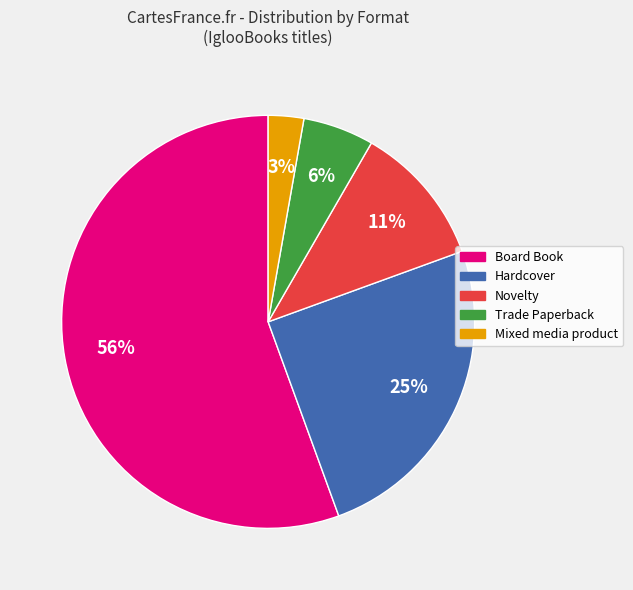

Count the number of slices in the pie.

5